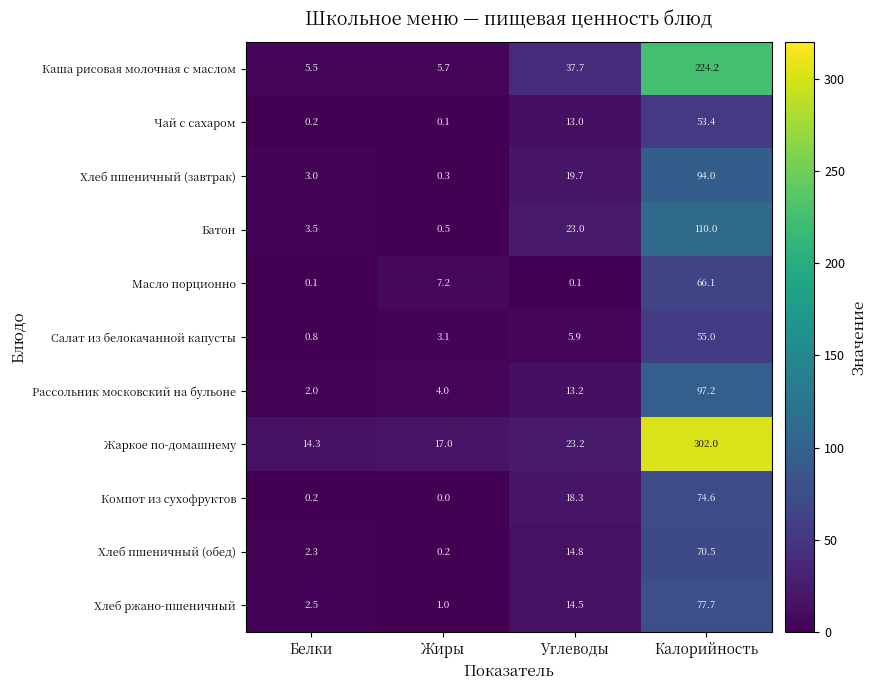

Which category has the highest value in the Хлеб ржано-пшеничный series?

Калорийность